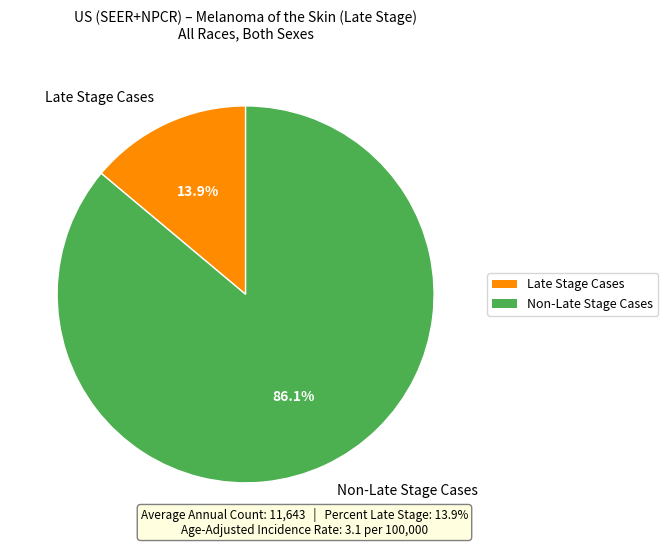

Which category has the biggest portion of the pie?

Non-Late Stage Cases